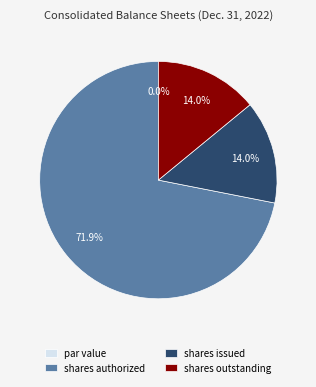

What is the smallest slice in the pie chart?

Common stock, par value